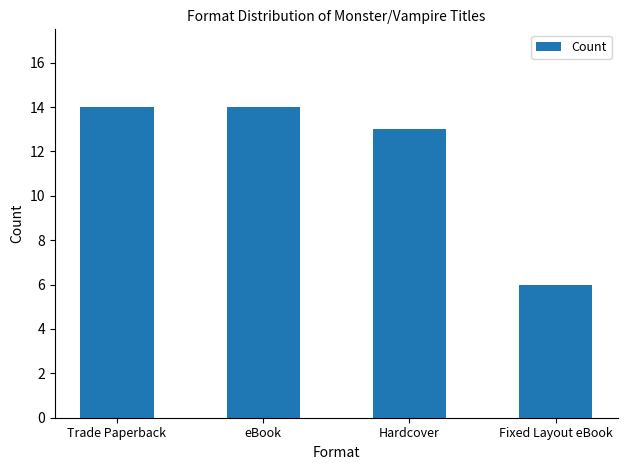

Approximately how many times larger is the value at Fixed Layout eBook compared to Trade Paperback?

0.4